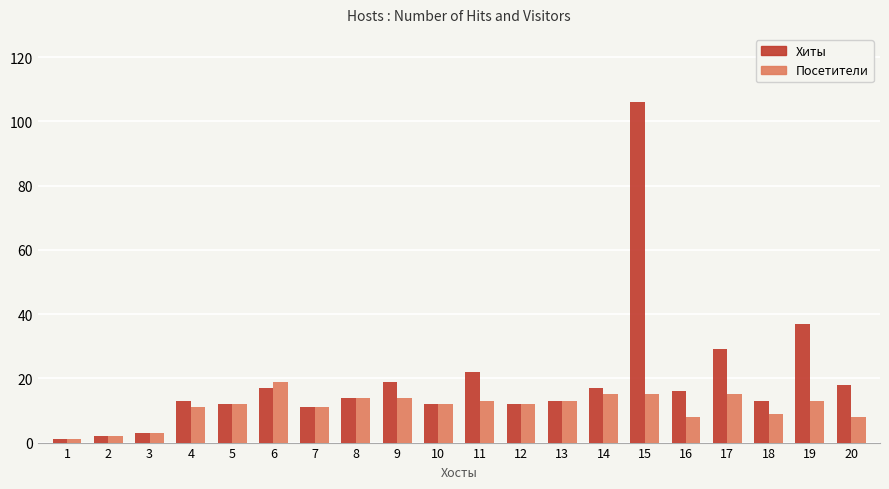

At which category is the sum across all series the highest?

15